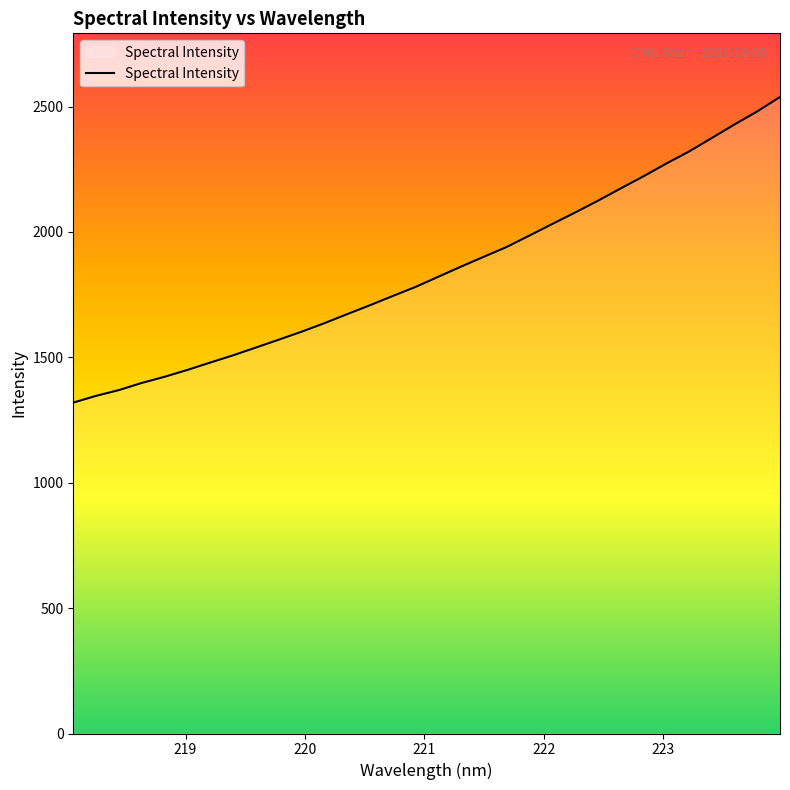

What is the greatest value displayed?

2538.3